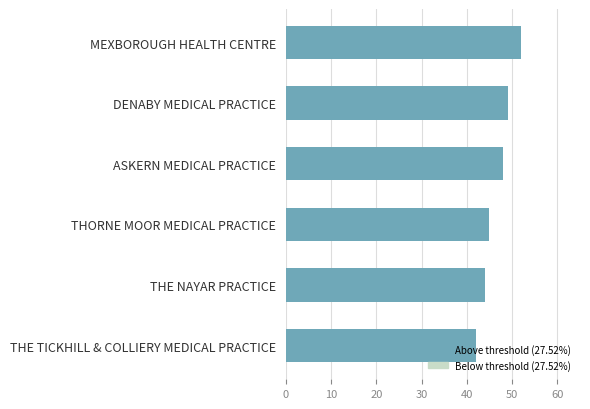

Which has a higher value, THORNE MOOR MEDICAL PRACTICE or THE TICKHILL & COLLIERY MEDICAL PRACTICE?

THORNE MOOR MEDICAL PRACTICE